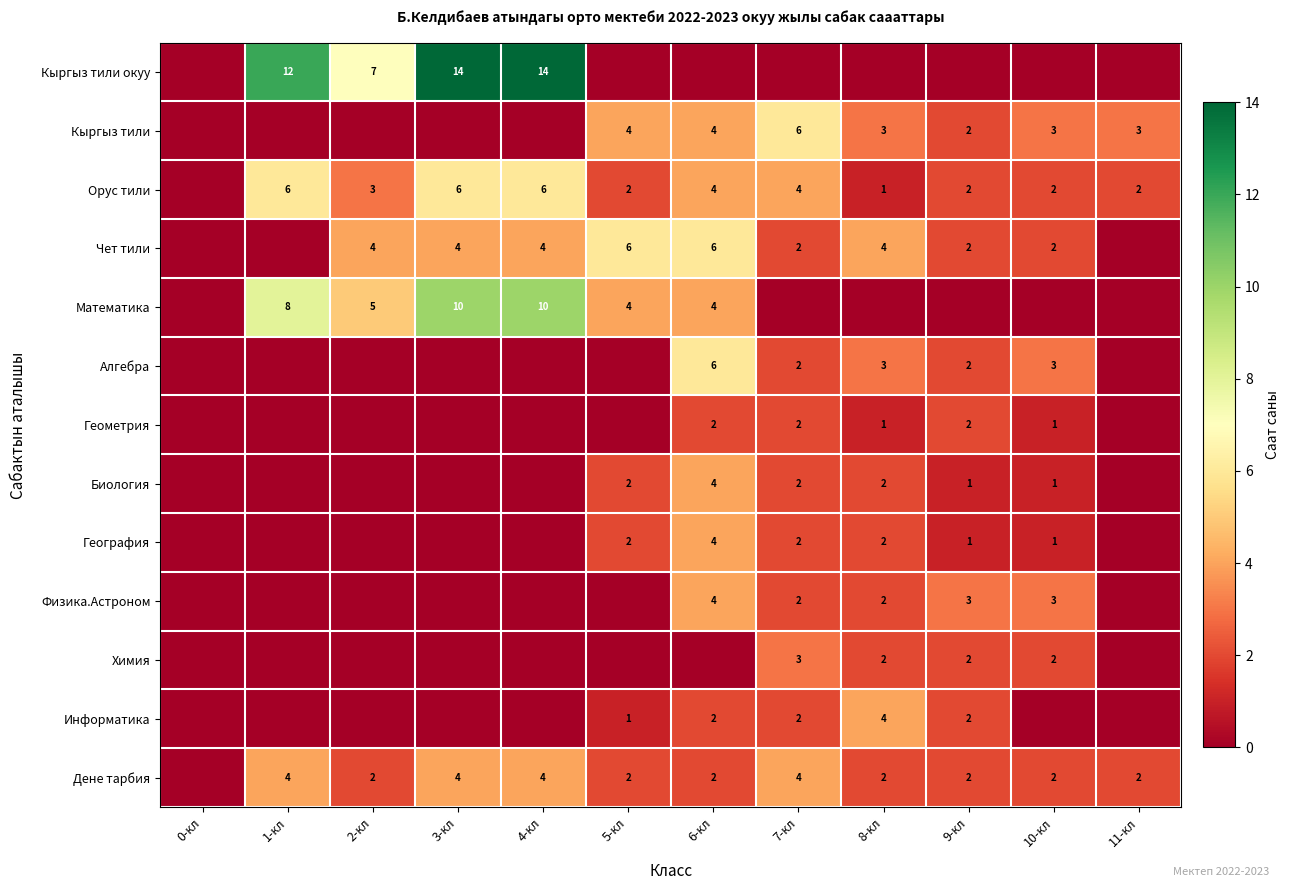

The value of Орус тили at 1-кл is 6. True or false?

True